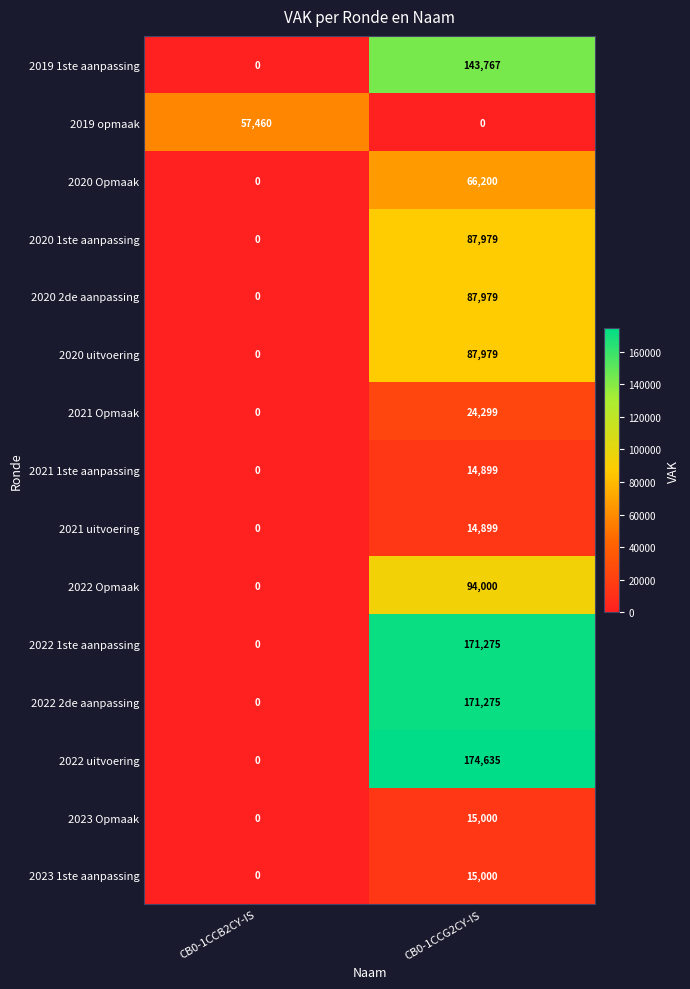

Reading right to left, transcribe all the data shown in this chart.

2019 1ste aanpassing: 143767	0
2019 opmaak: 0	57460
2020 Opmaak: 66200	0
2020 1ste aanpassing: 87979	0
2020 2de aanpassing: 87979	0
2020 uitvoering: 87979	0
2021 Opmaak: 24299	0
2021 1ste aanpassing: 14899	0
2021 uitvoering: 14899	0
2022 Opmaak: 94000	0
2022 1ste aanpassing: 171275	0
2022 2de aanpassing: 171275	0
2022 uitvoering: 174635	0
2023 Opmaak: 15000	0
2023 1ste aanpassing: 15000	0